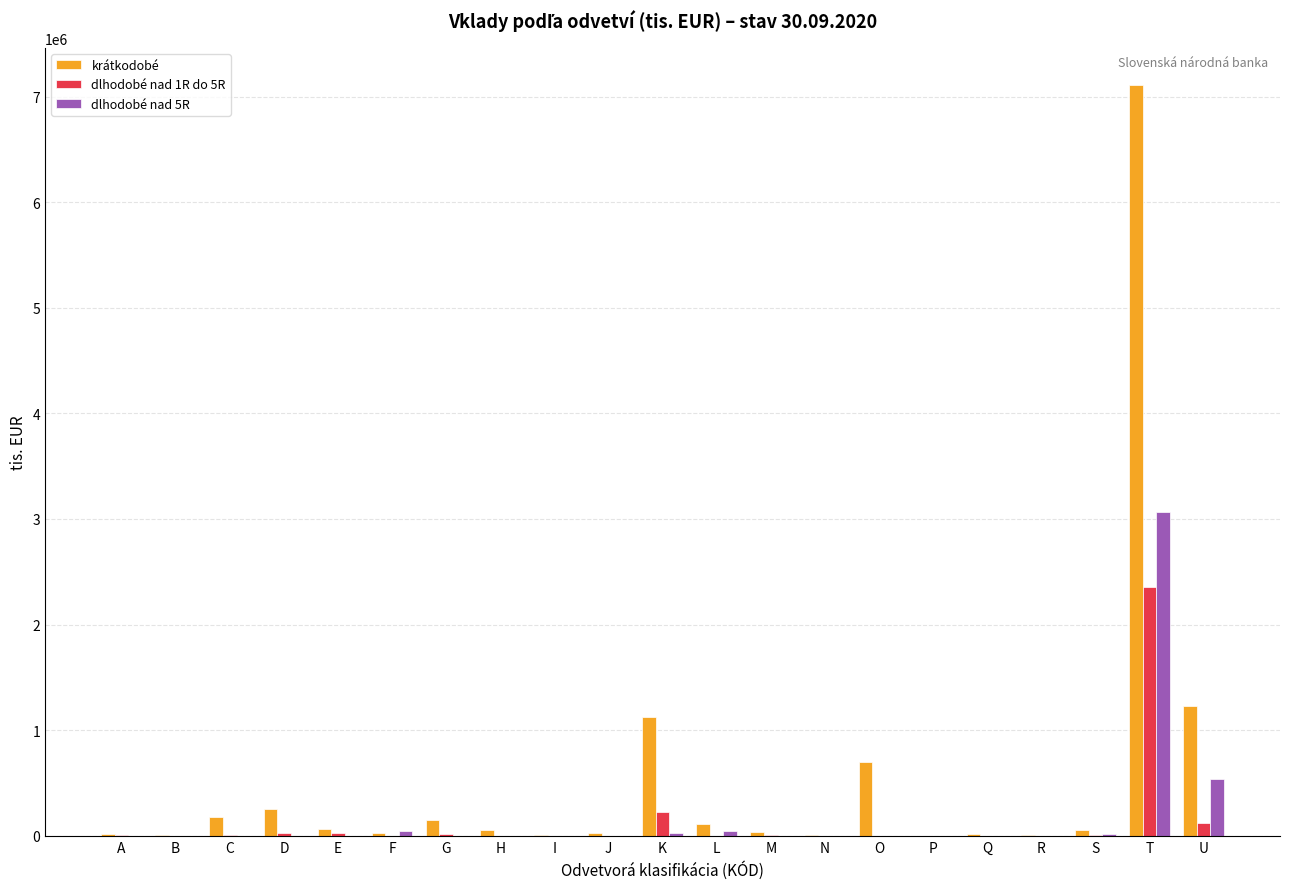

At which label does krátkodobé reach its peak?

T